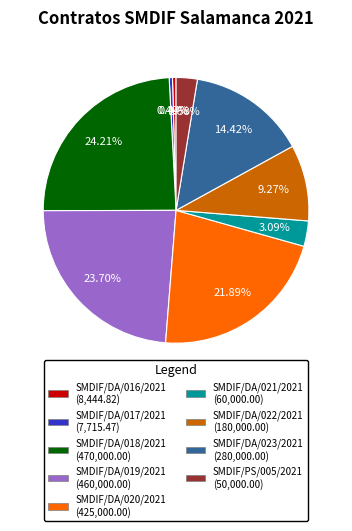

Which has a higher value, SMDIF/DA/023/2021 or SMDIF/DA/018/2021?

SMDIF/DA/018/2021